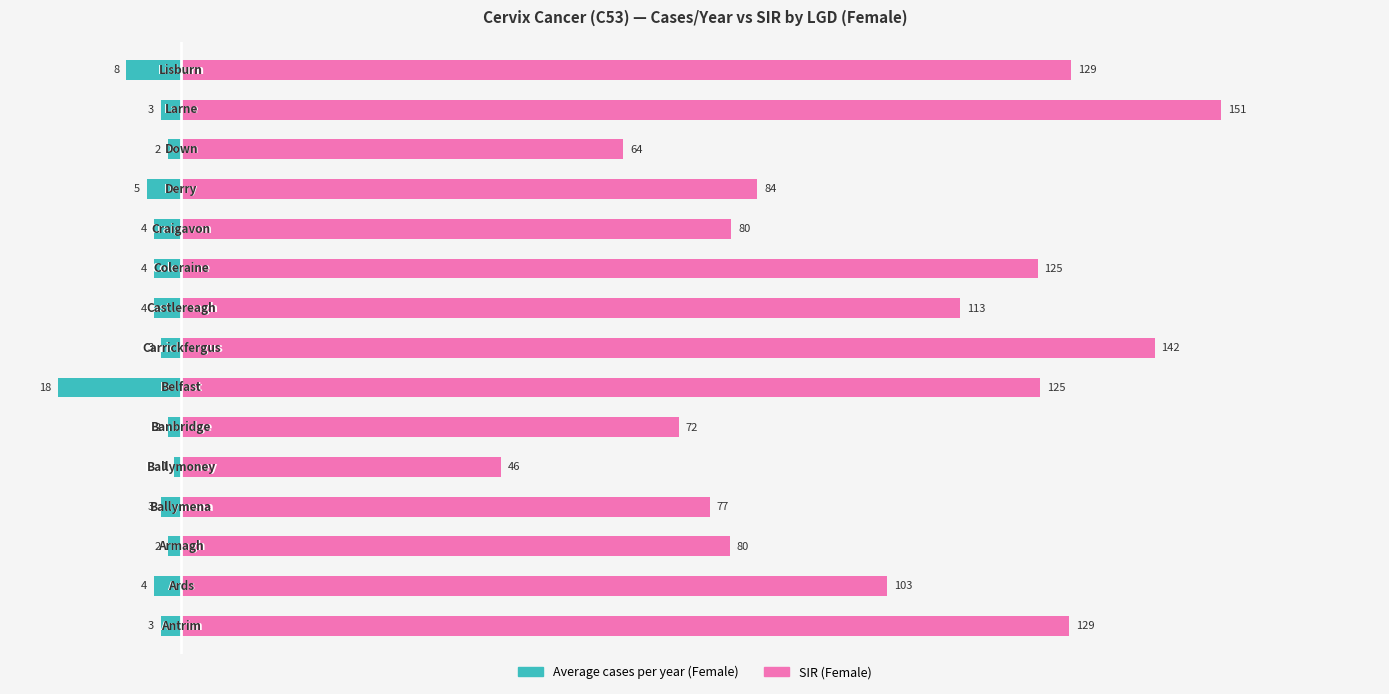

What is the total value across all series at 11?

79.1